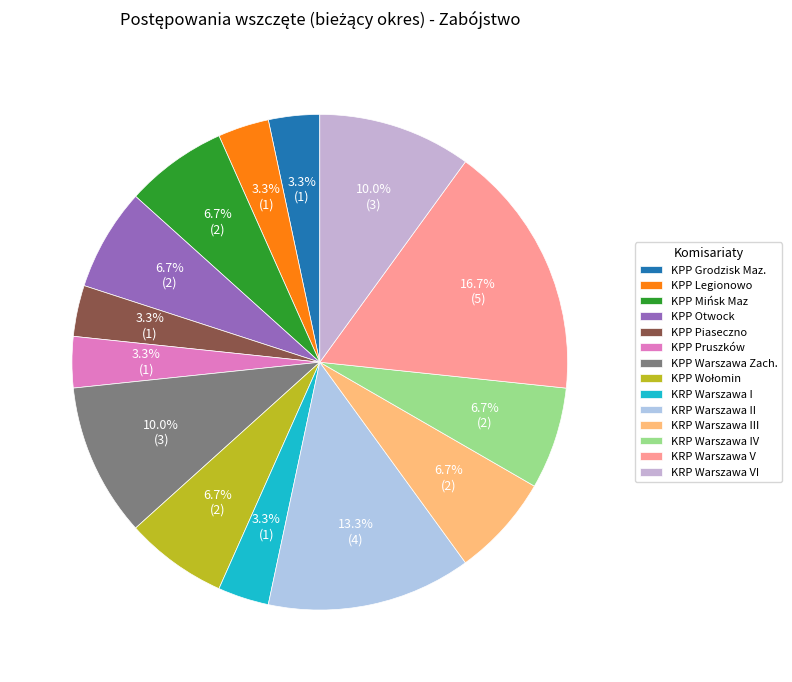

To the nearest percent, what portion does KPP Wołomin represent?

7%